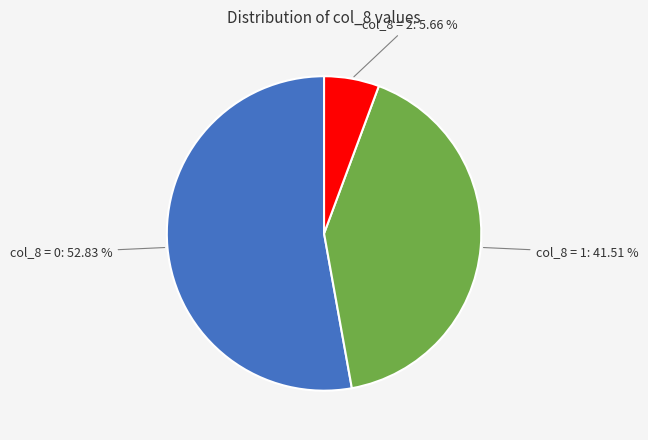

What is the largest slice in the pie chart?

col_8 = 0